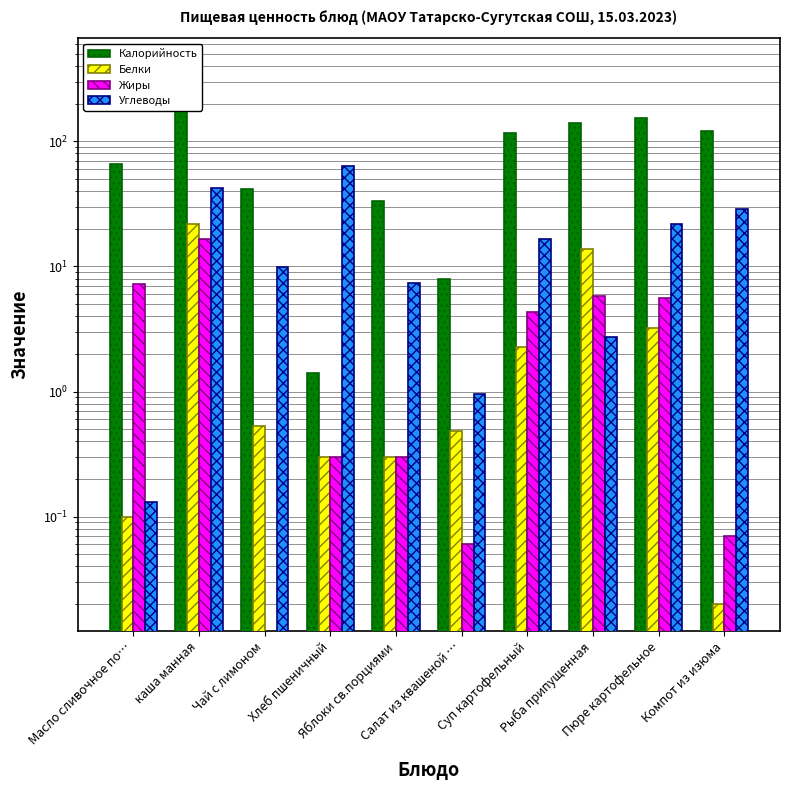

Between Чай с лимоном and Хлеб пшеничный, which is larger?

Чай с лимоном